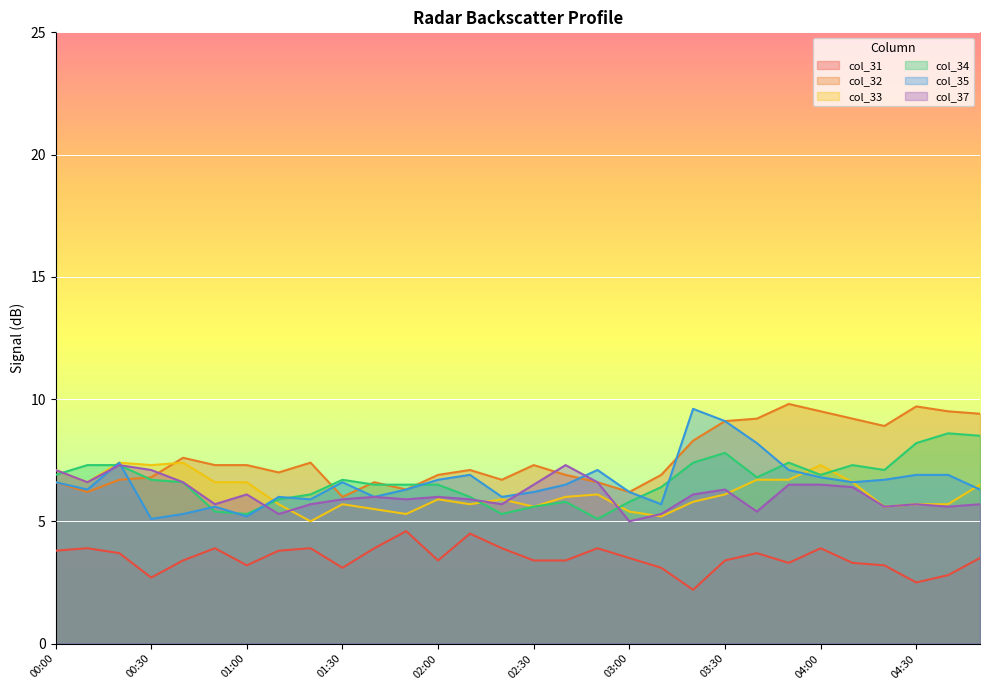

What is the spread (max minus min) of values at 02:30?

3.9